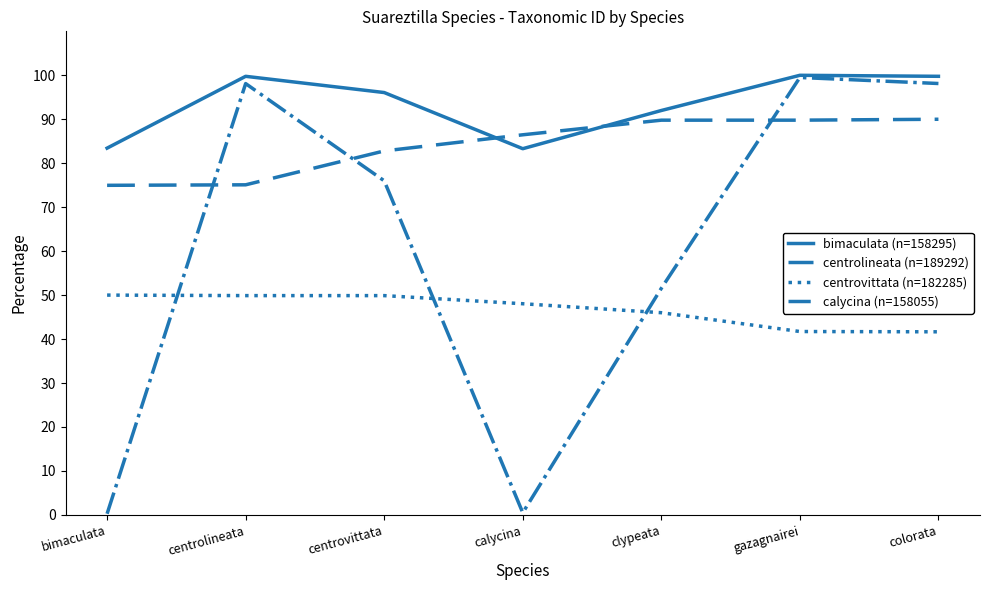

What is the minimum value for calycina (n=158055)?

0.3